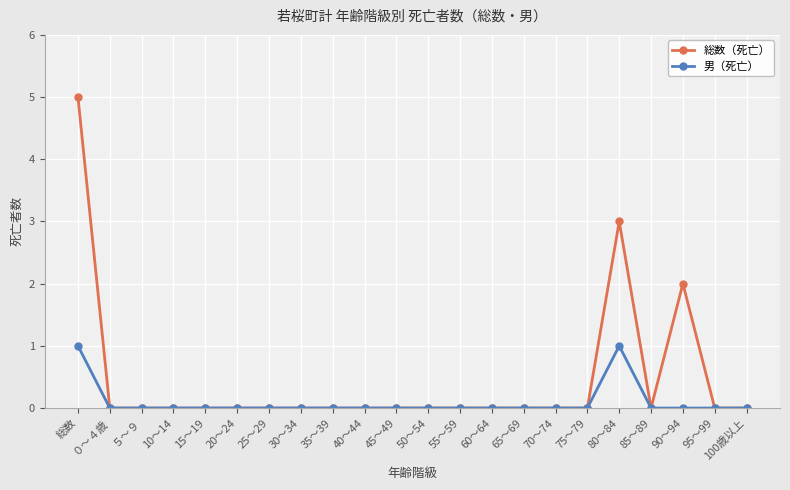

How many lines are shown in the chart?

2